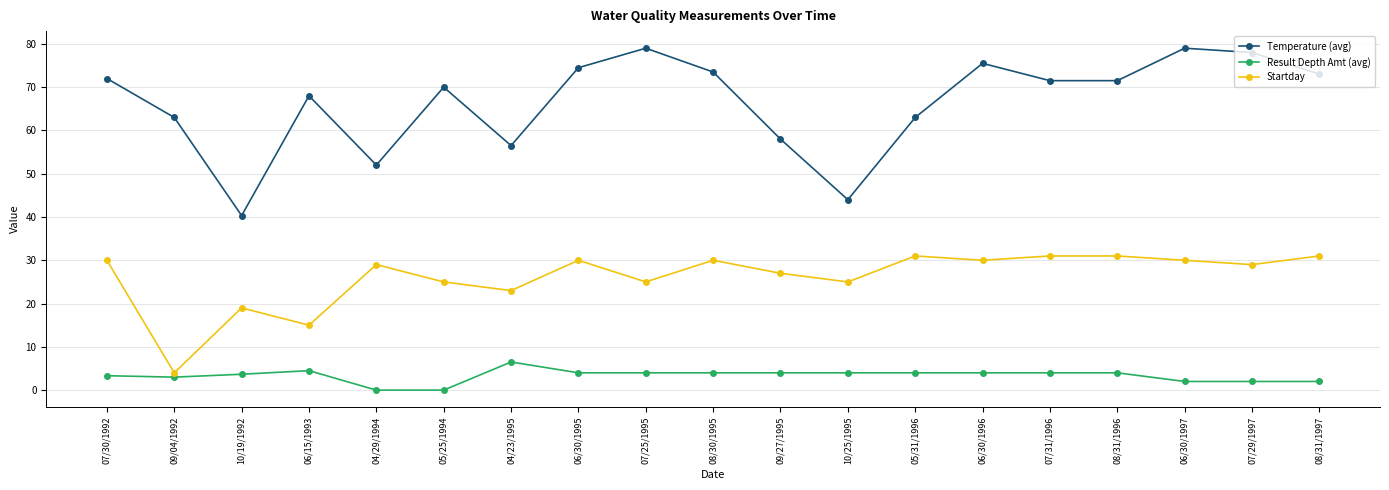

Between 04/23/1995 and 10/25/1995, which series saw the biggest shift?

Temperature (avg)